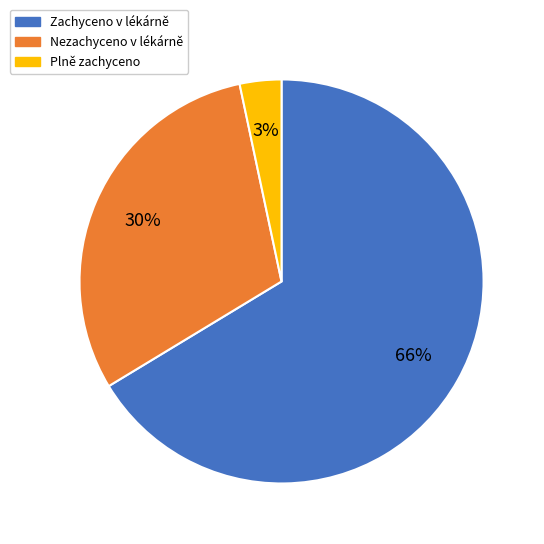

True or false: Plně zachyceno accounts for 3% of the total.

True